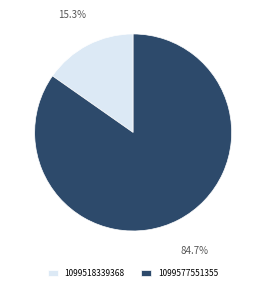

To the nearest percent, what is the difference between the 1099518339368 and 1099577551355 slice percentages?

69%